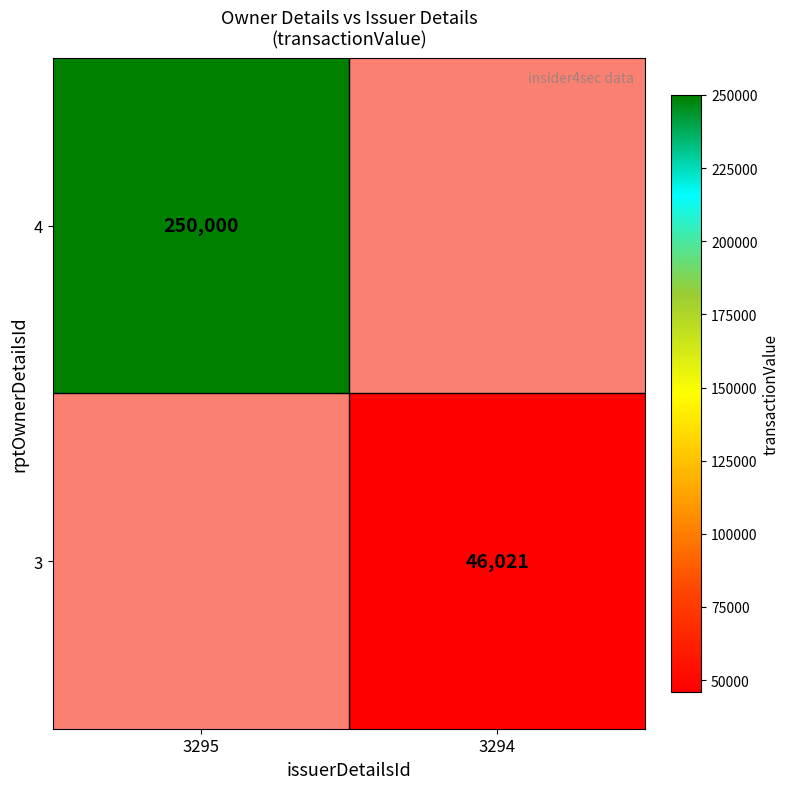

How many distinct data groups are displayed?

2